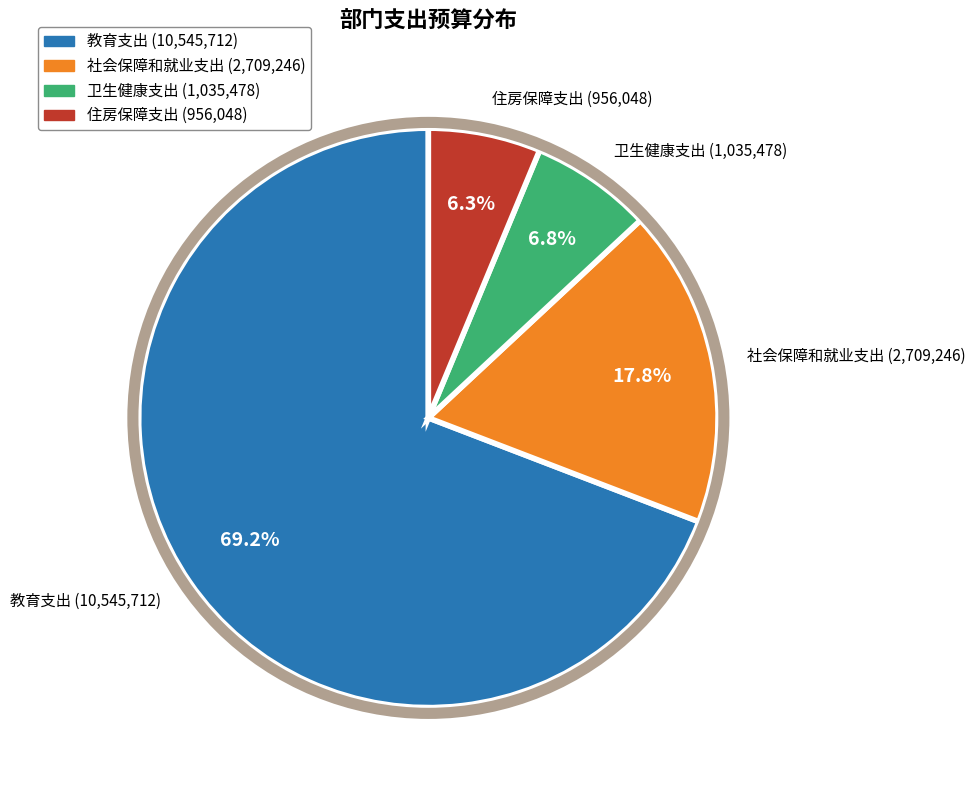

To the nearest percent, what portion does 社会保障和就业支出 represent?

18%